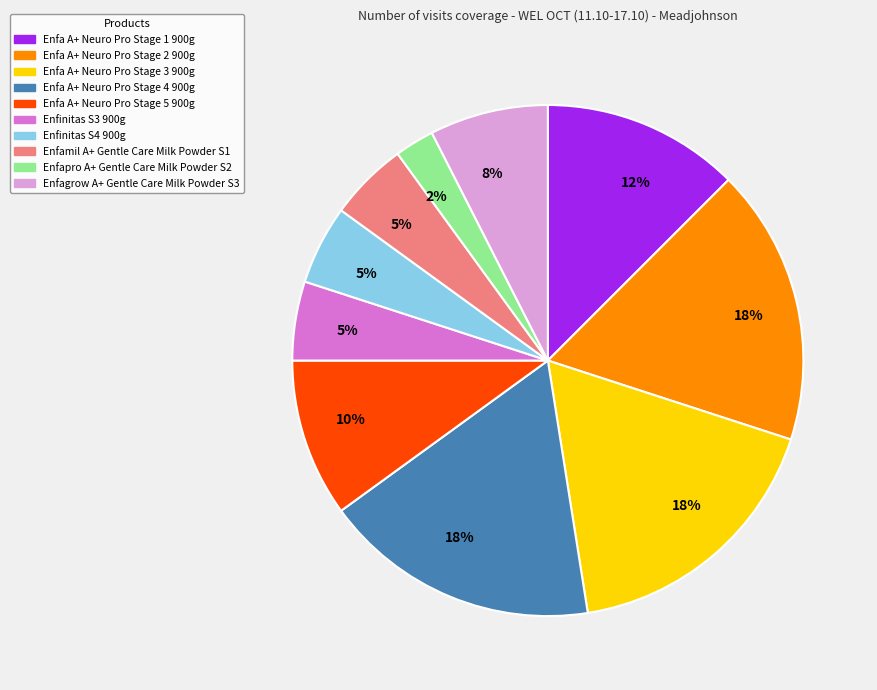

Does any single category account for the majority?

No